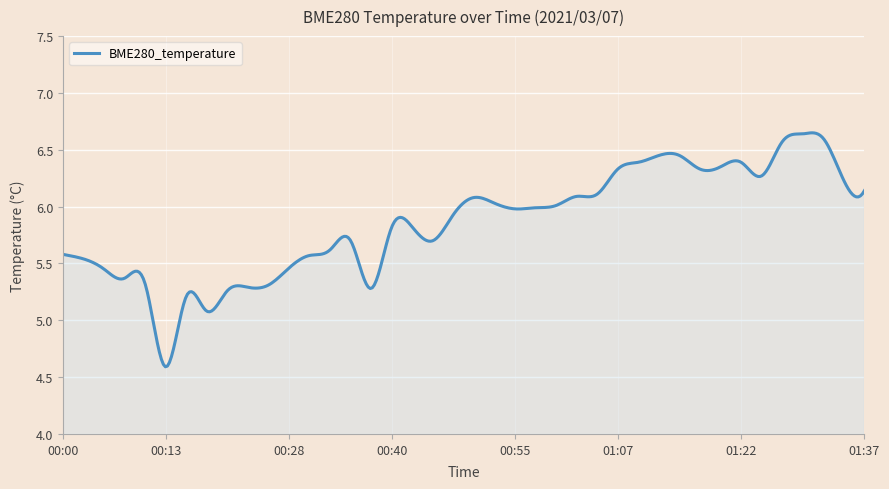

How many lines are shown in the chart?

1